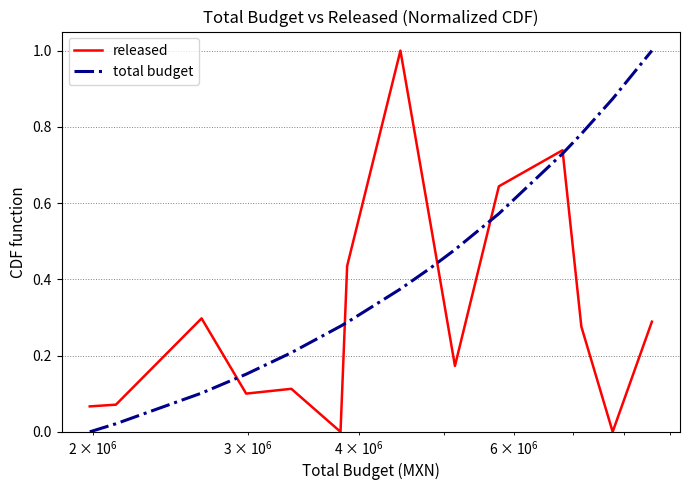

Which series has the largest total across all categories?

total budget